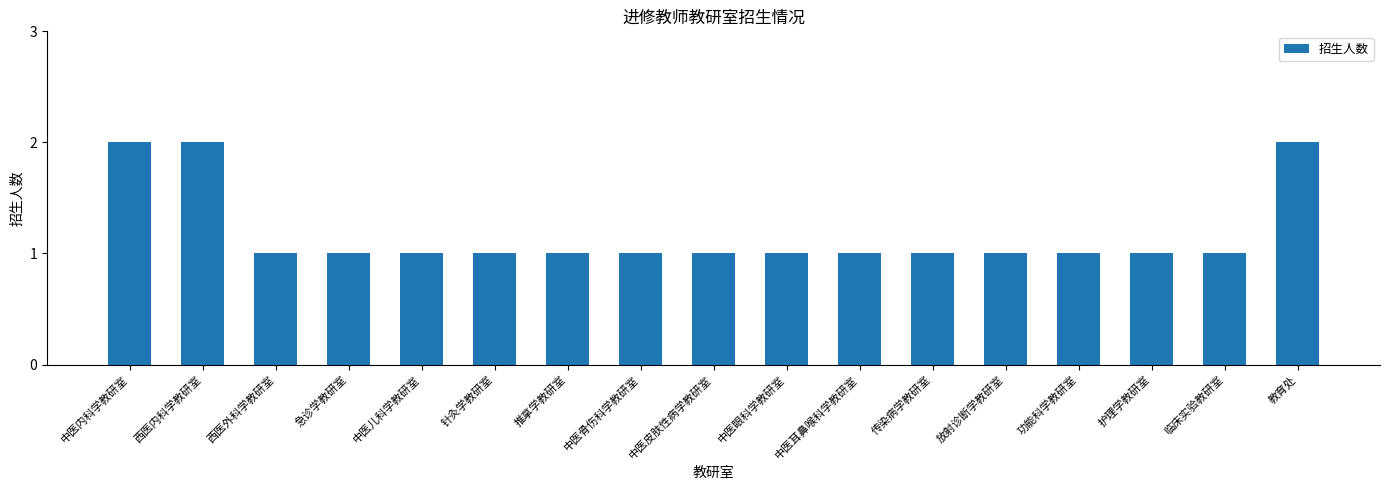

What position from the right is 护理学教研室?

3